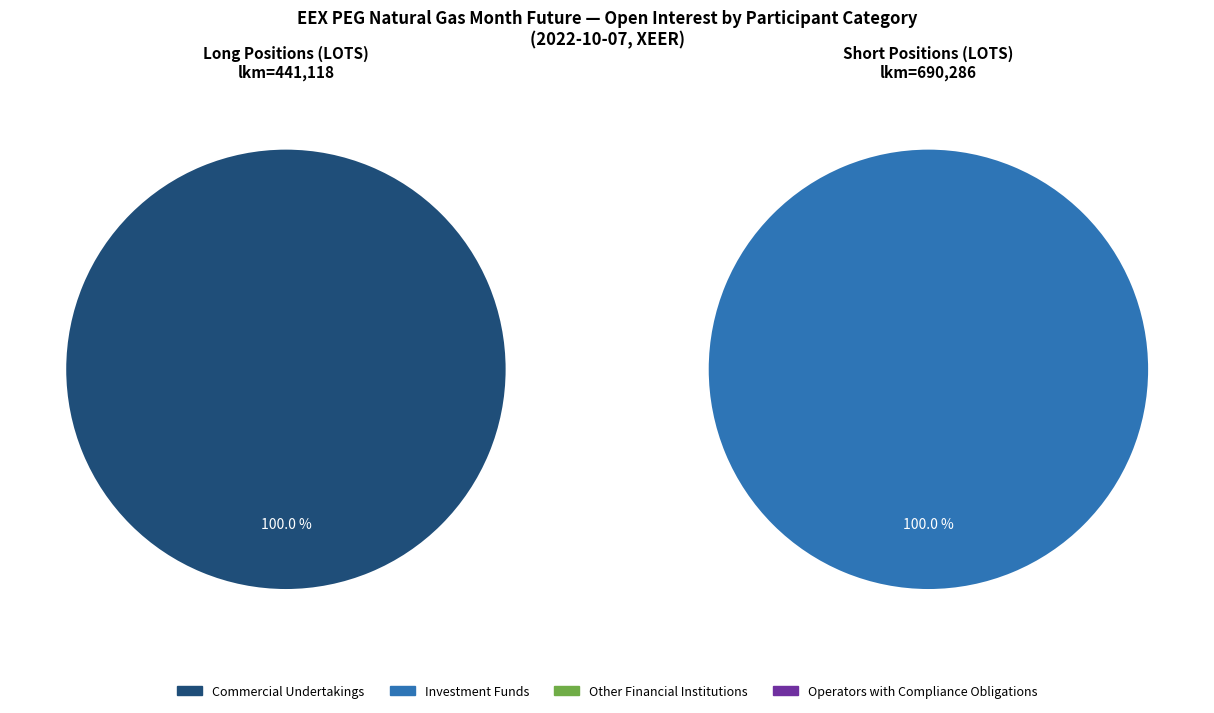

Is there any slice that represents more than half of the pie?

Yes